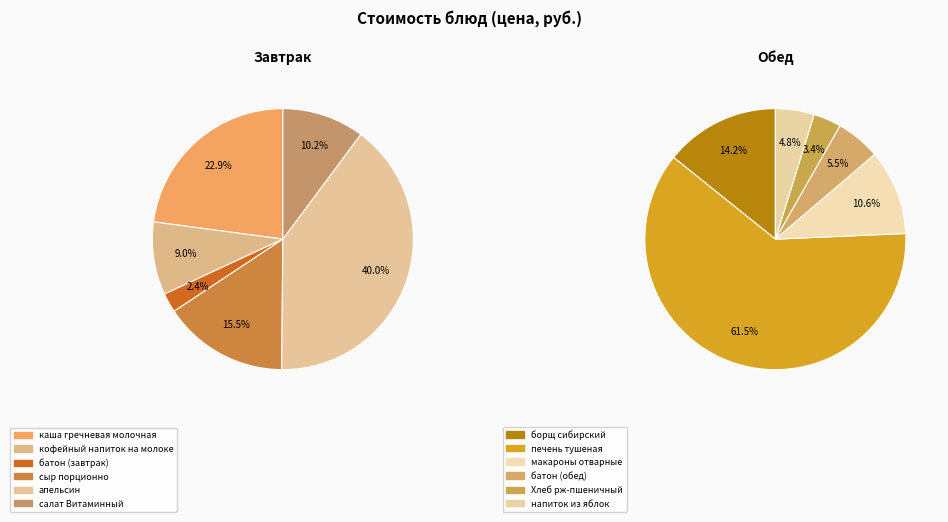

The борщ сибирский slice represents 1% of the pie. True or false?

False